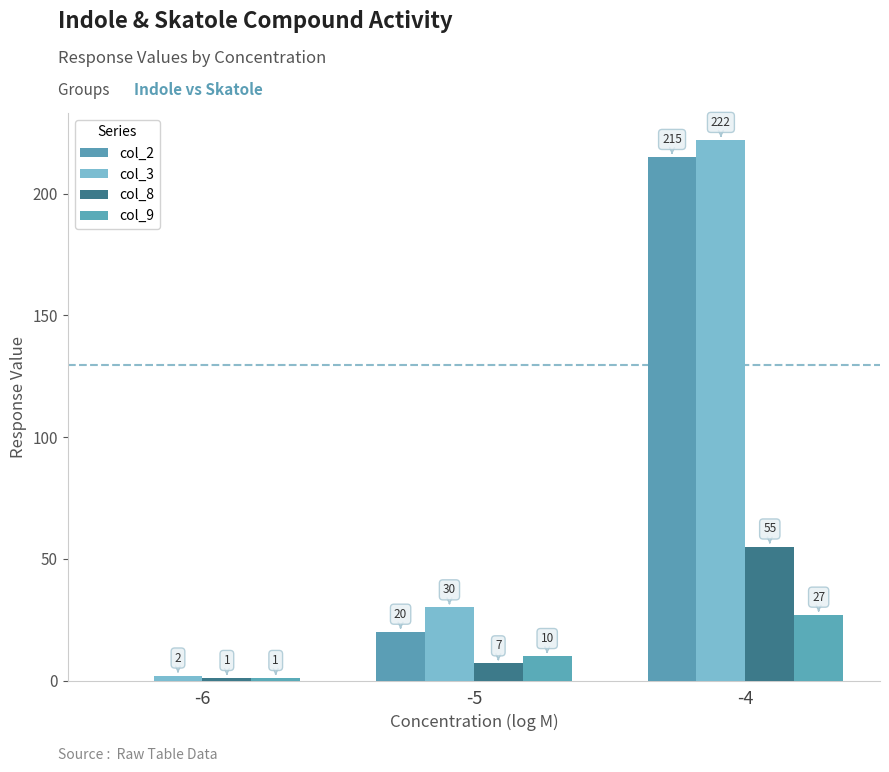

Where is col_8 nearest to the value 28?

-5